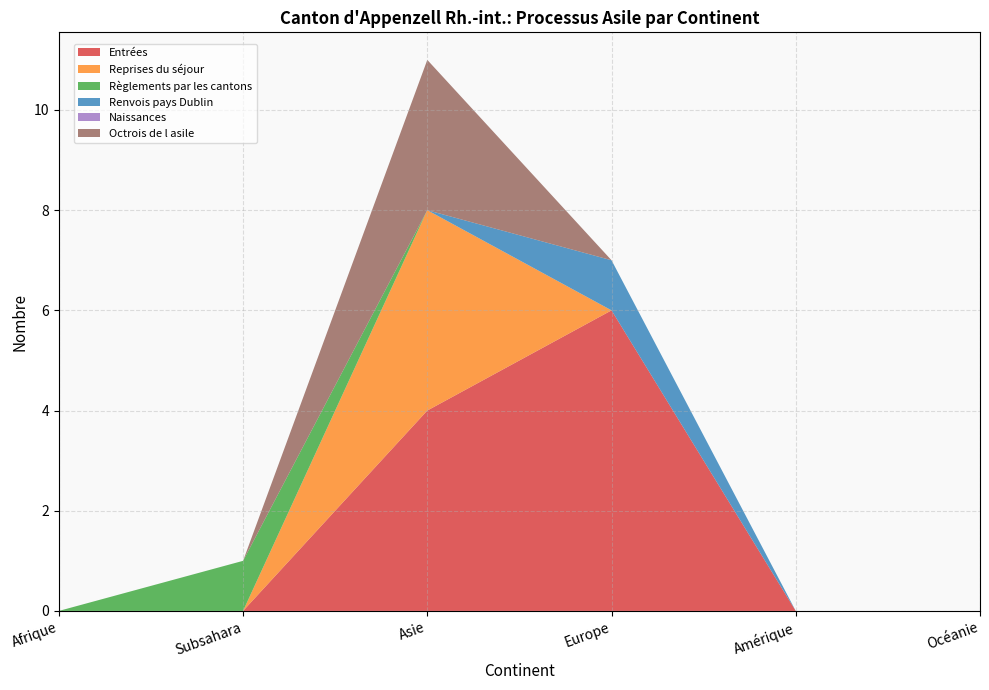

True or false: Règlements par les cantons (cumulative) and Reprises du séjour (cumulative) intersect in this chart.

False